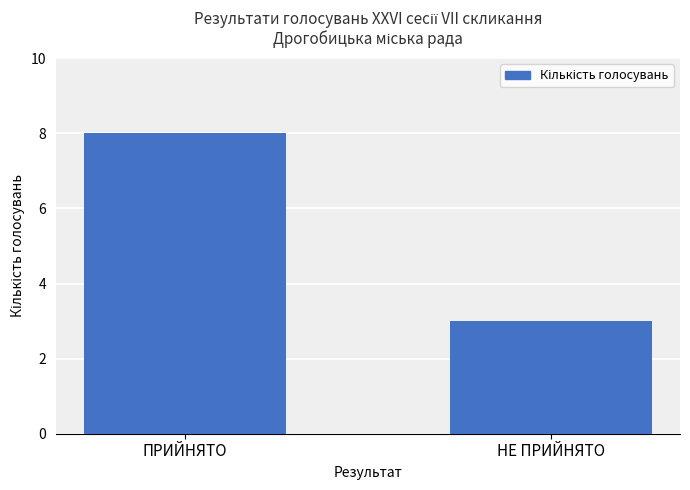

What is the change in value from ПРИЙНЯТО to НЕ ПРИЙНЯТО?

-5